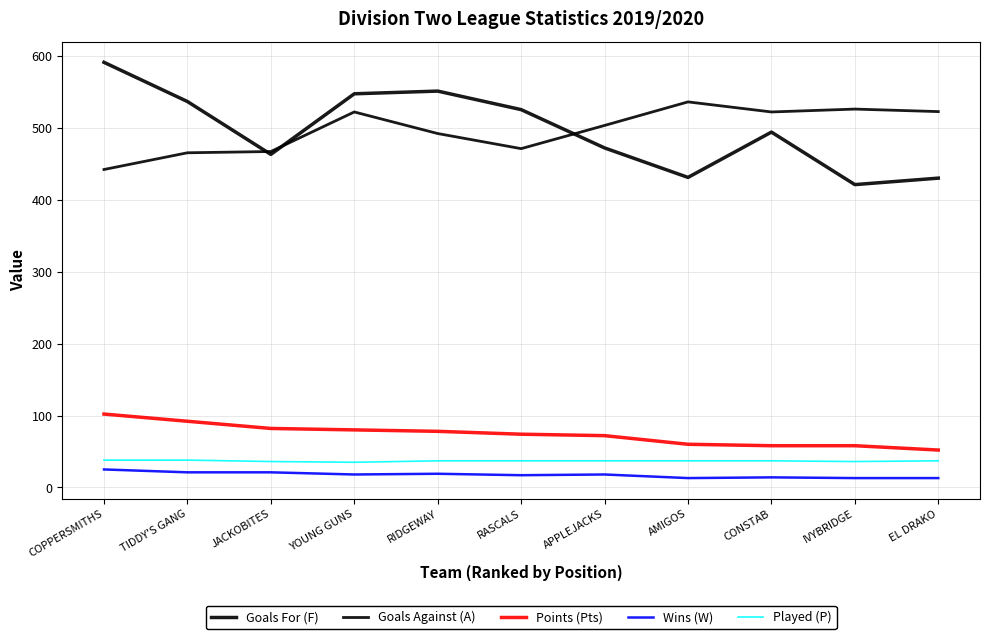

What is the maximum value for Points (Pts)?

102.0